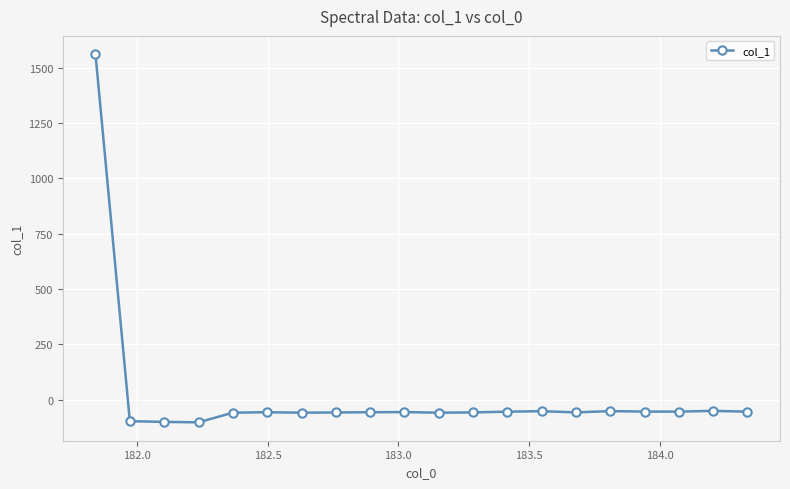

What is the smallest value displayed?

-102.9